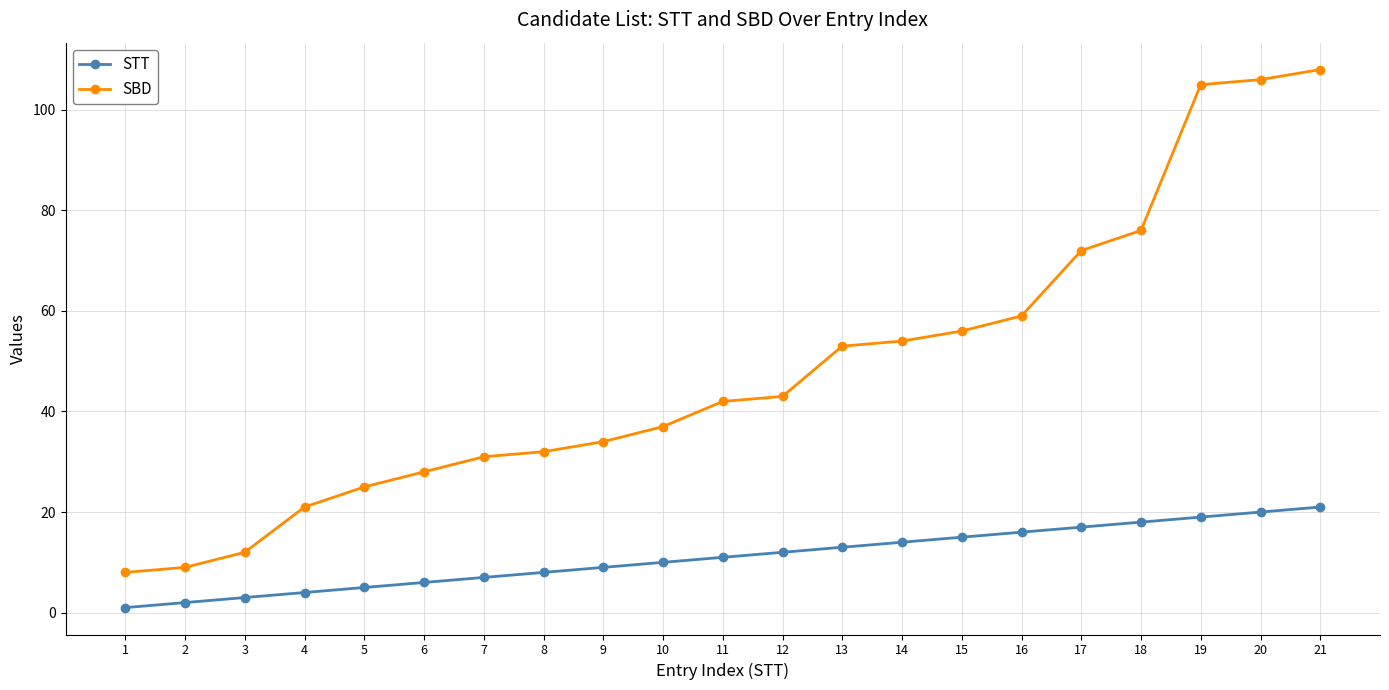

Which series has the largest total across all categories?

SBD